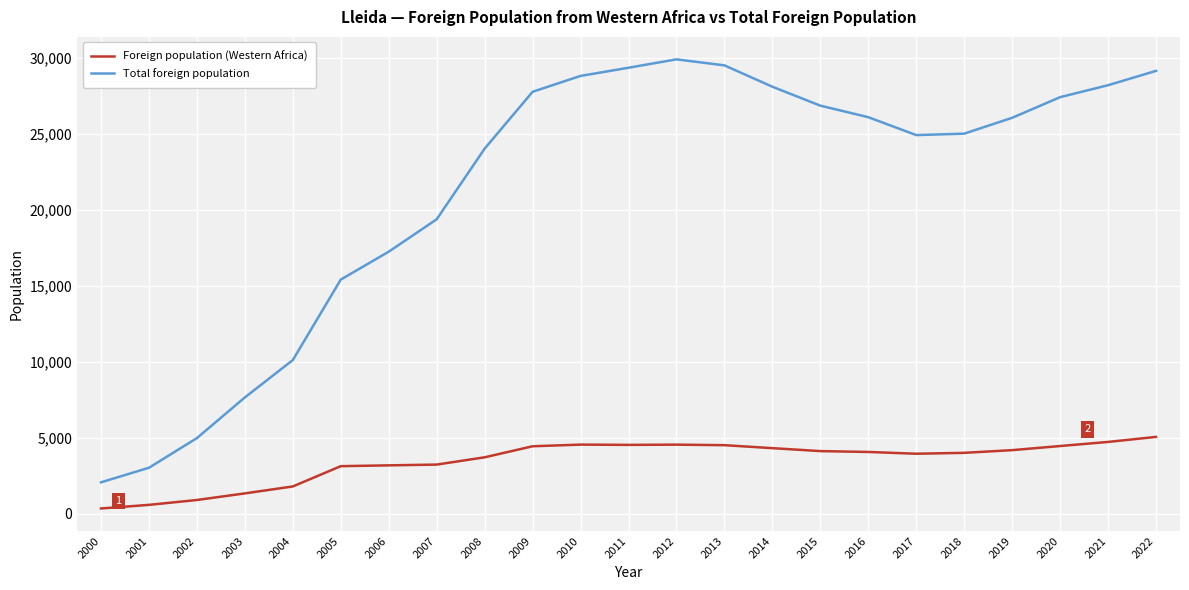

Read the Total foreign population value at 2019, to the nearest 10.

26040